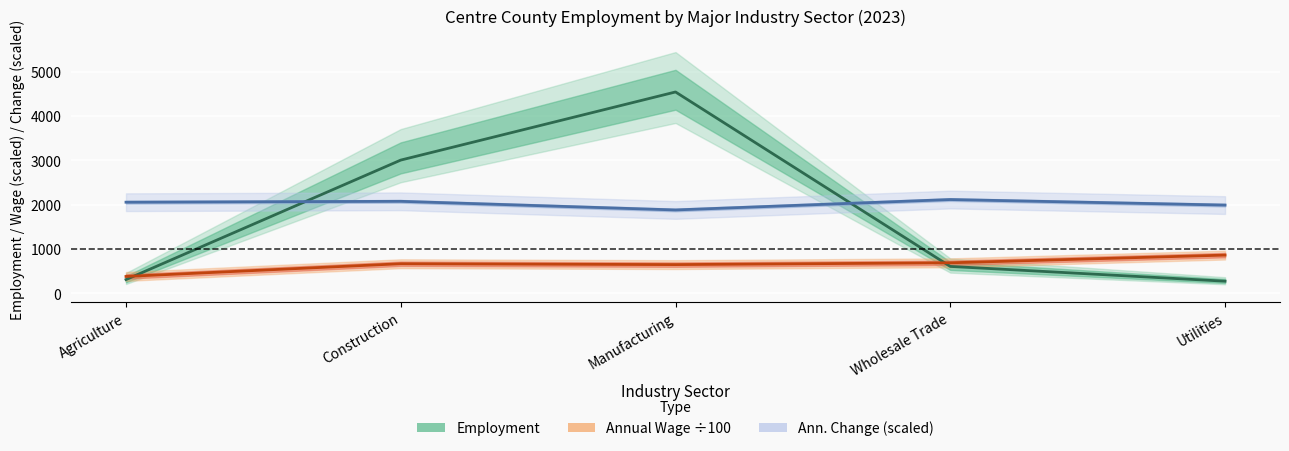

At which category does Employment reach its first local peak?

Manufacturing